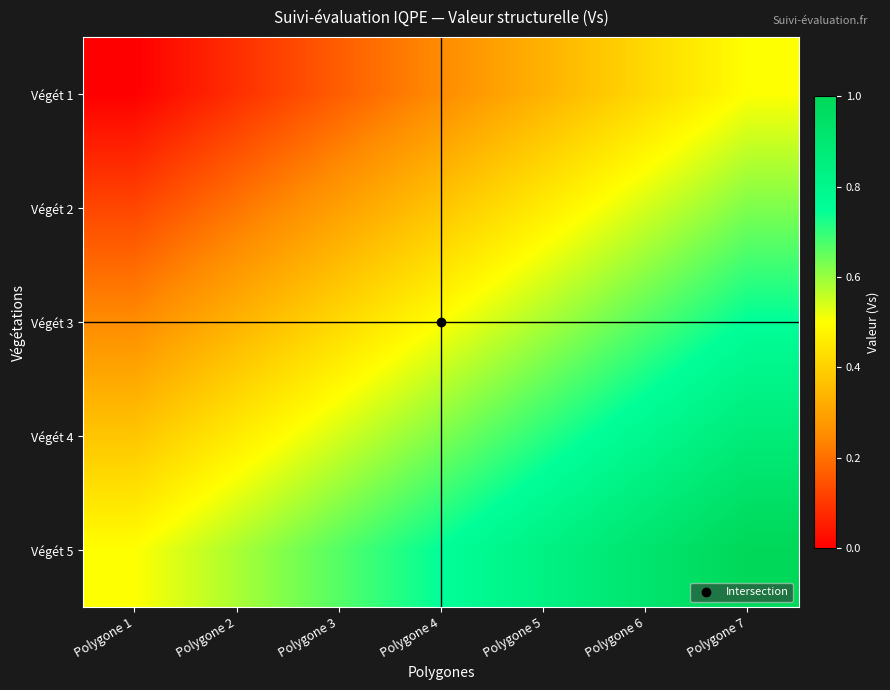

At Polygone 6, list the series in order from smallest to largest.

Végét 1, Végét 2, Végét 3, Végét 4, Végét 5